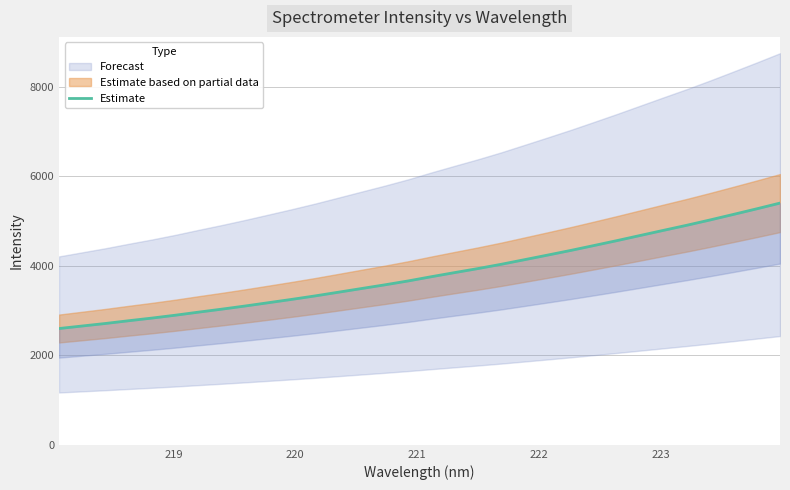

True or false: the data shows 2181.2 at 27.

False